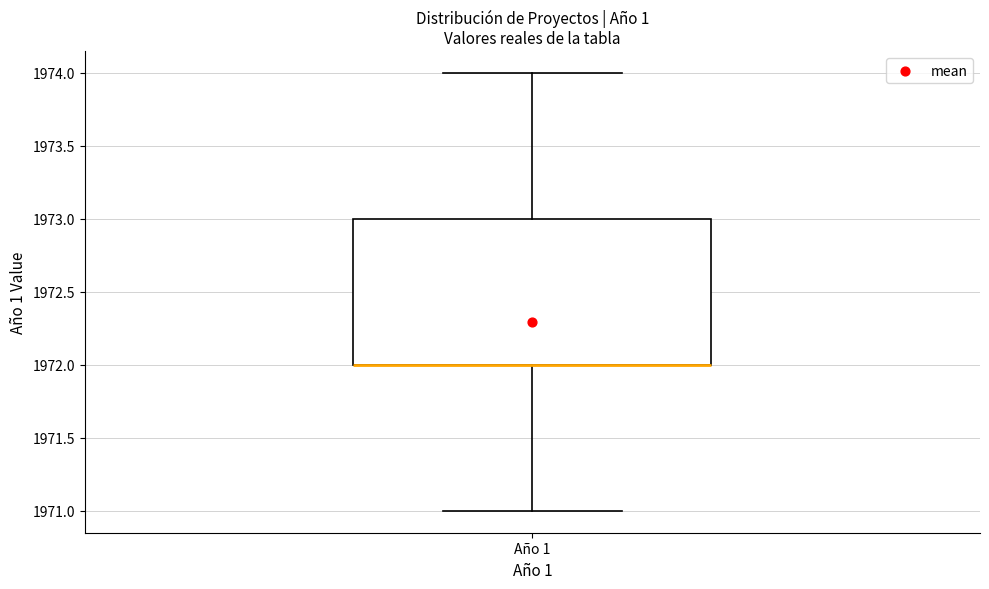

Where does the upper whisker of the box for Año 1 end on the y-axis? The values are not printed on the chart, so give them approximately, as read against the axis.

1974